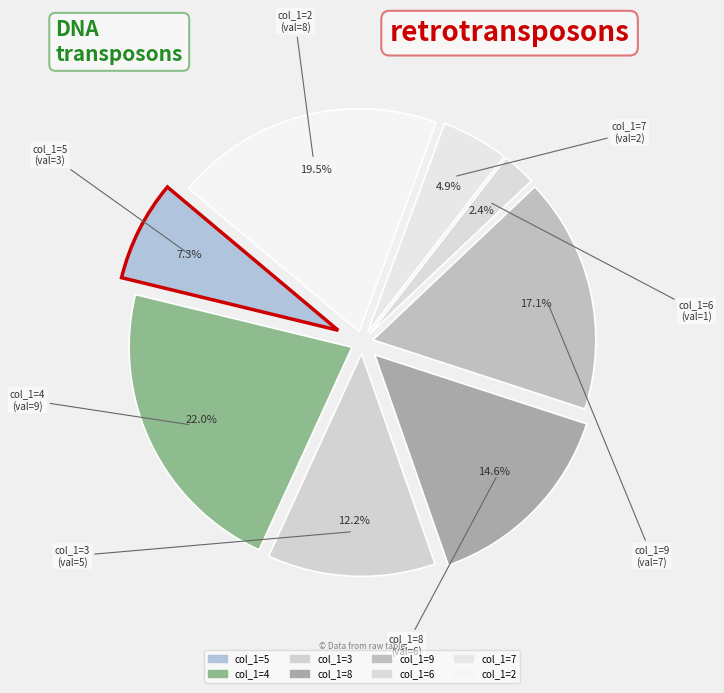

How much of the chart is everything except 4?

78.0%